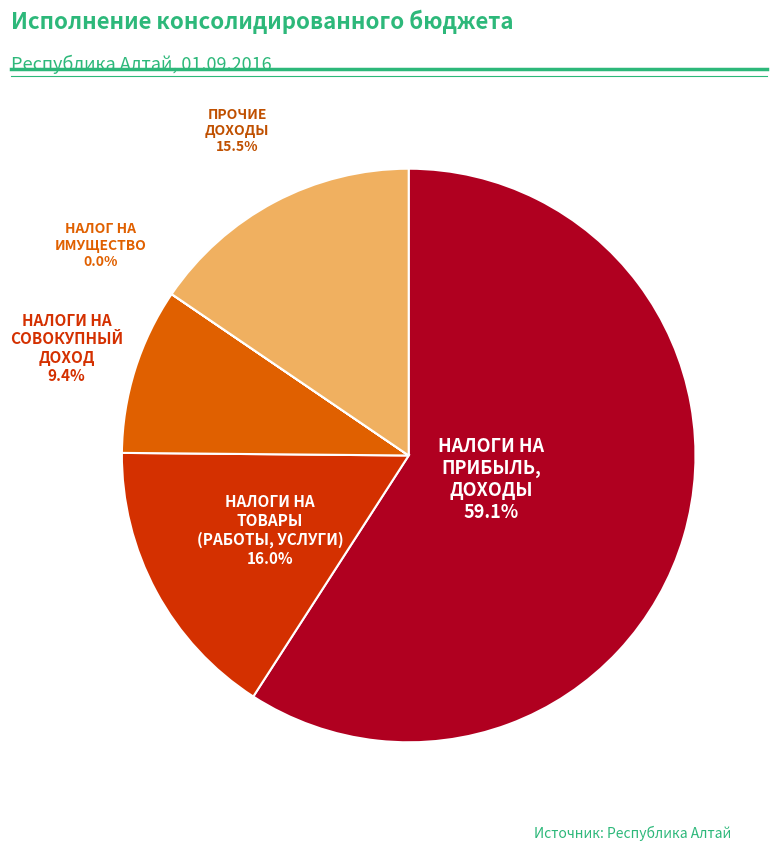

To the nearest percent, what percentage of the pie is НАЛОГИ НА СОВОКУПНЫЙ ДОХОД?

9%